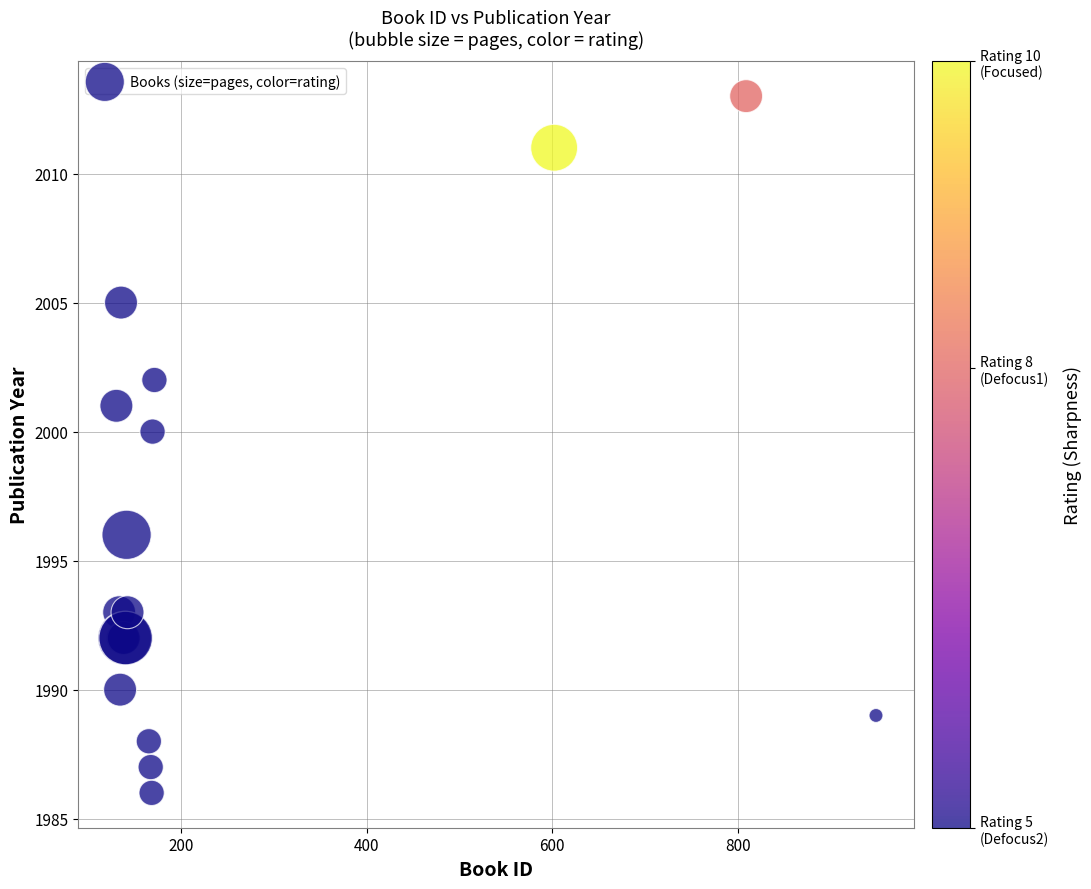

What Y value in the scatter plot is closest to 1999?

2000